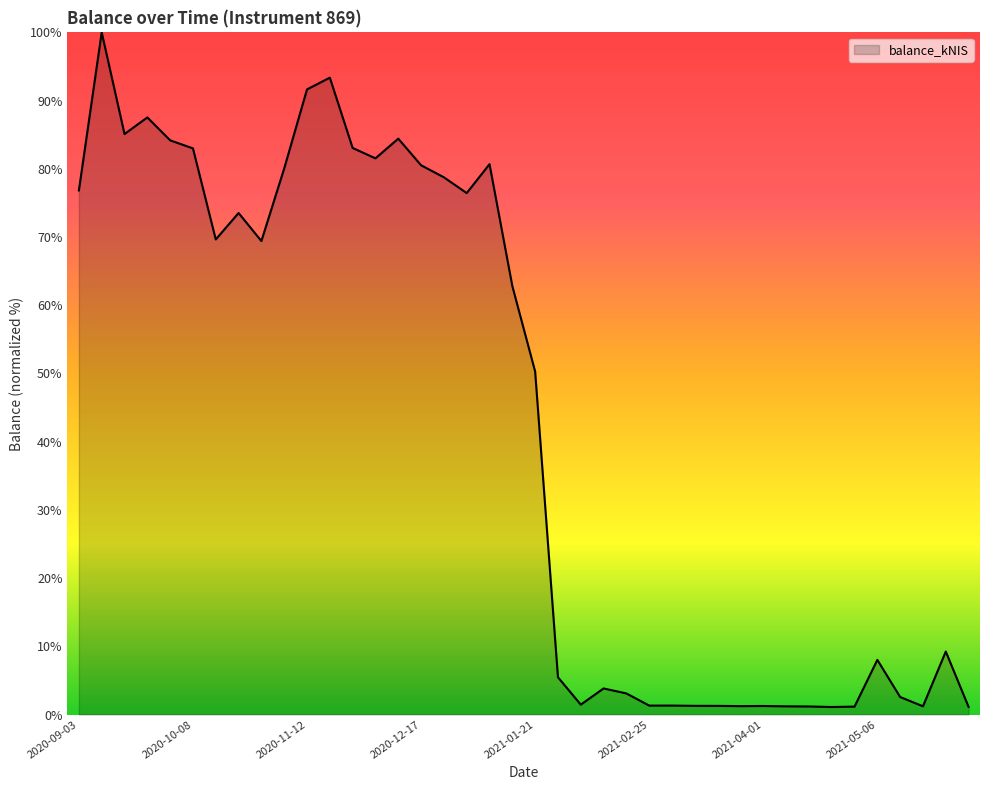

What is the greatest value displayed?

100.0